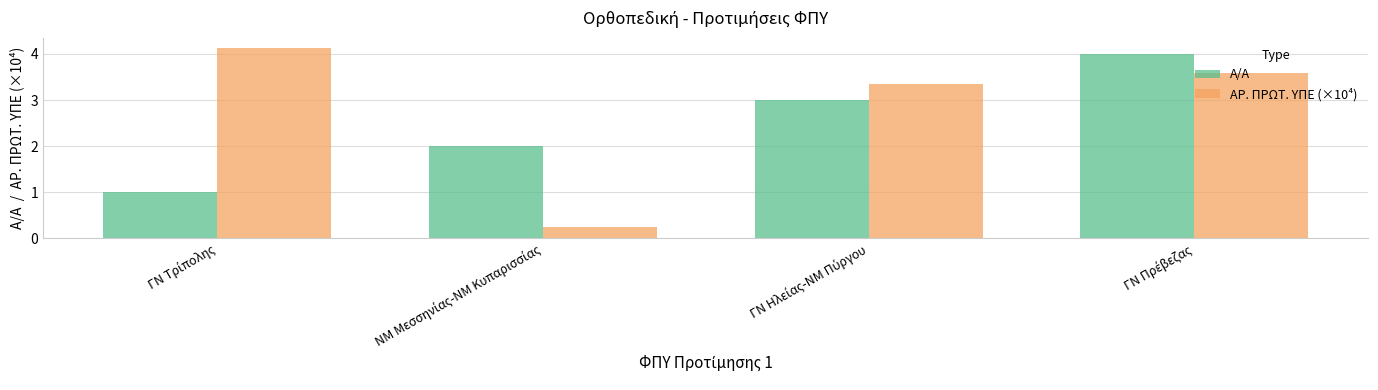

At how many categories does at least one series exceed 0?

4